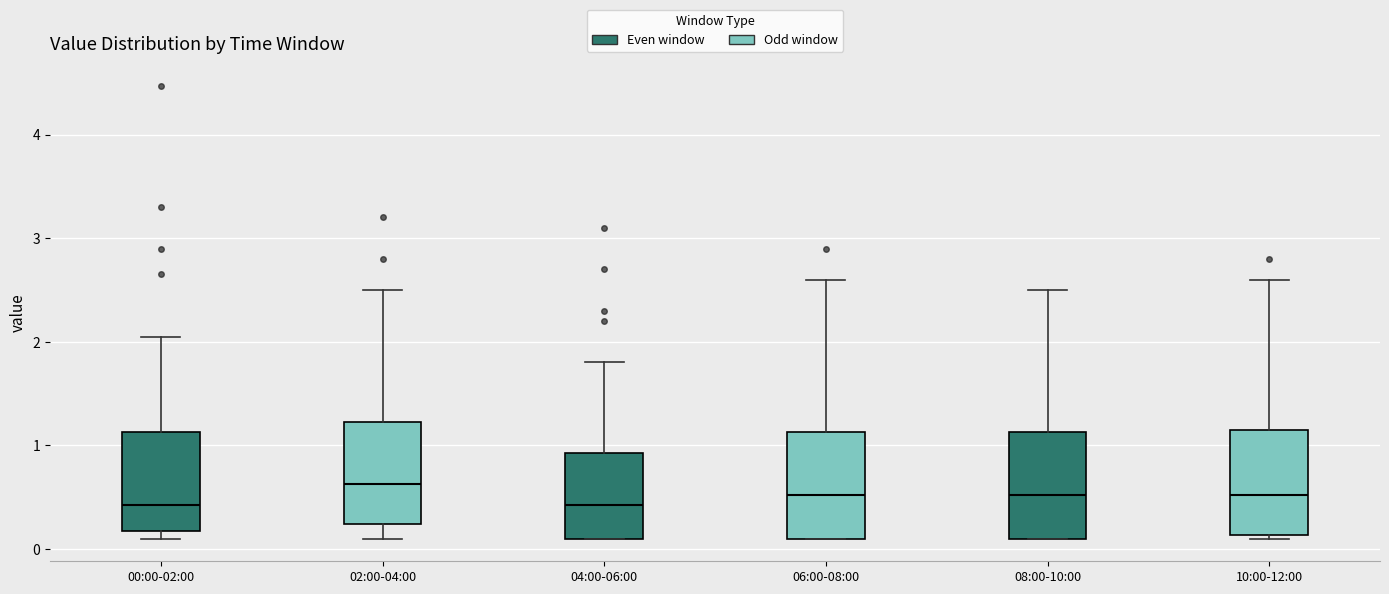

Reading left to right, transcribe this box plot: for each box, give where its median line is, the range the box spans, and where its two whiskers end, as read against the y-axis. The values are not printed on the chart, so give them approximately, as read against the axis.

00:00-02:00: median 0.4, box 0.2 to 1.1, whiskers 0.1 to 2.1
02:00-04:00: median 0.6, box 0.2 to 1.2, whiskers 0.1 to 2.5
04:00-06:00: median 0.4, box 0.1 to 0.9, whiskers 0.1 to 1.8
06:00-08:00: median 0.5, box 0.1 to 1.1, whiskers 0.1 to 2.6
08:00-10:00: median 0.5, box 0.1 to 1.1, whiskers 0.1 to 2.5
10:00-12:00: median 0.5, box 0.1 to 1.2, whiskers 0.1 (just below the box's lower edge) to 2.6